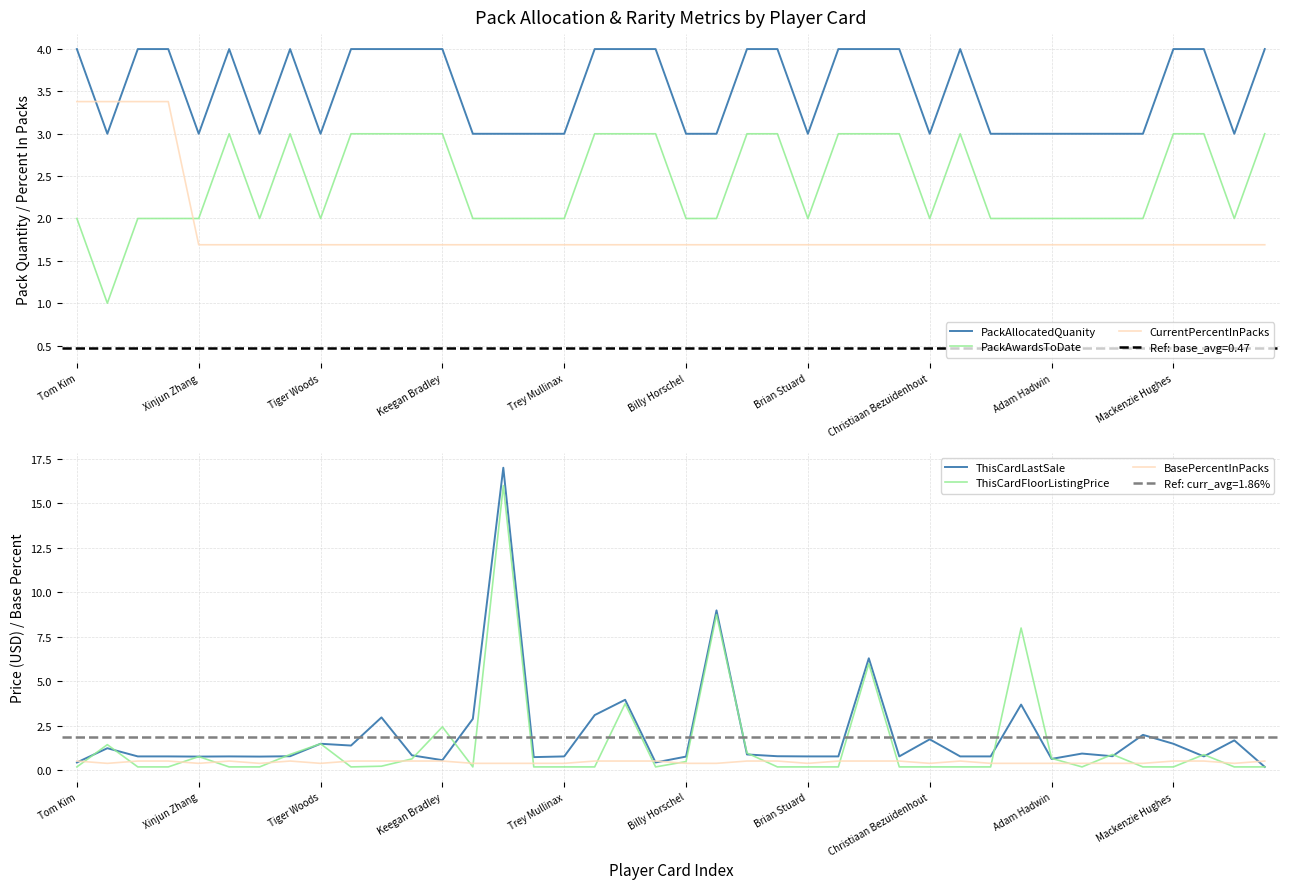

Is it true that PackAwardsToDate equals 3.0 at 10?

True